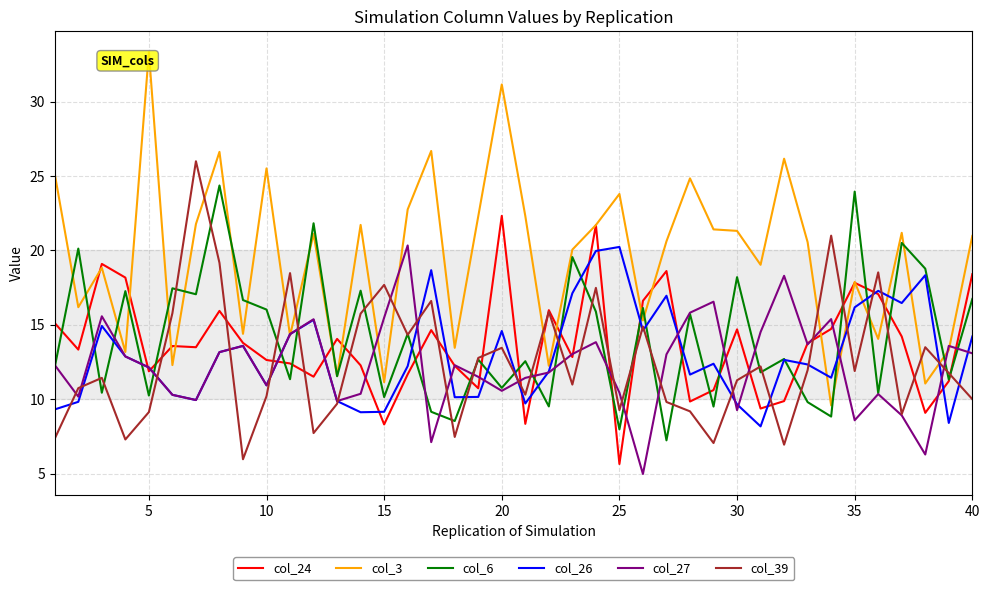

What is the highest value of the col_3 series?

33.3